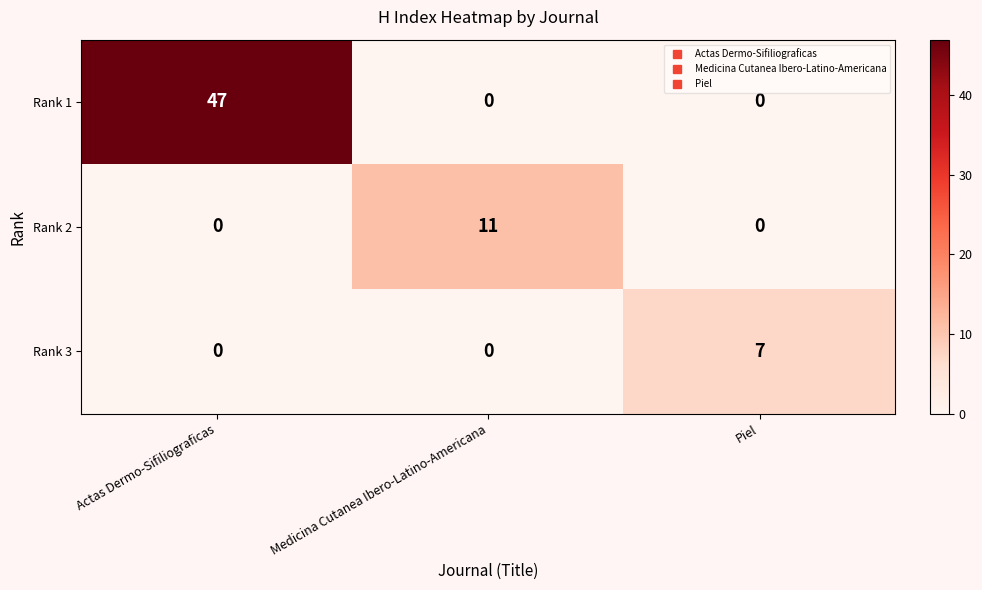

True or false: Rank 2 has a value of 0 at Actas Dermo-Sifiliograficas.

True